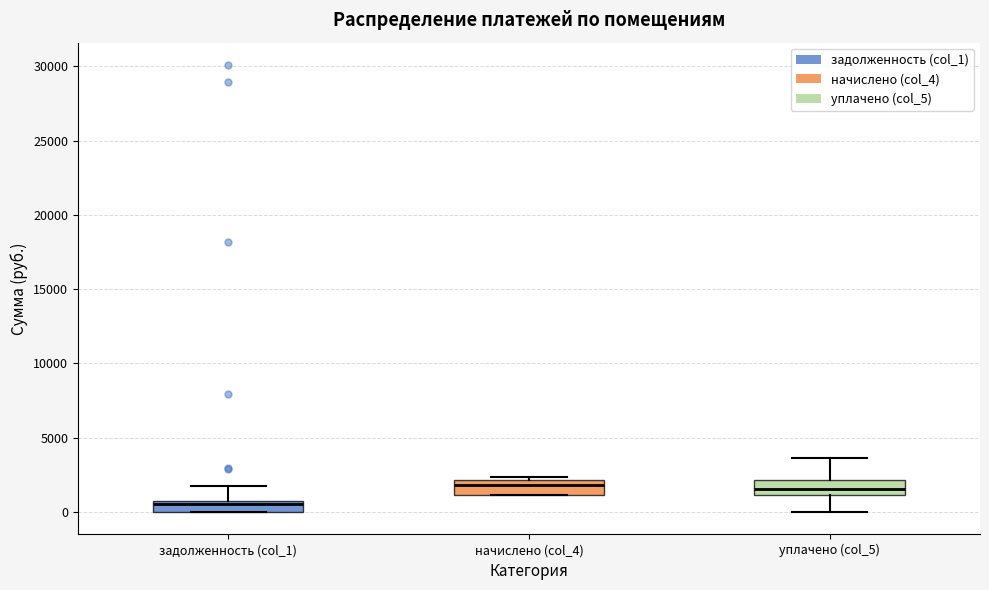

Where does the lower whisker of the box for уплачено (col_5) end on the y-axis? The values are not printed on the chart, so give them approximately, as read against the axis.

0